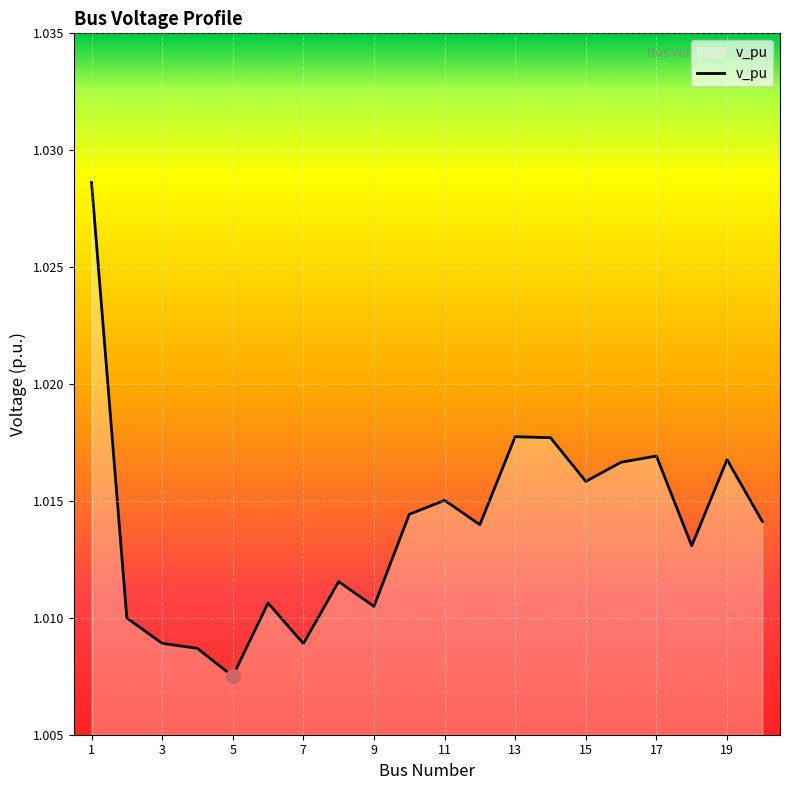

How many points are higher than both their immediate neighbors (excluding endpoints)?

6